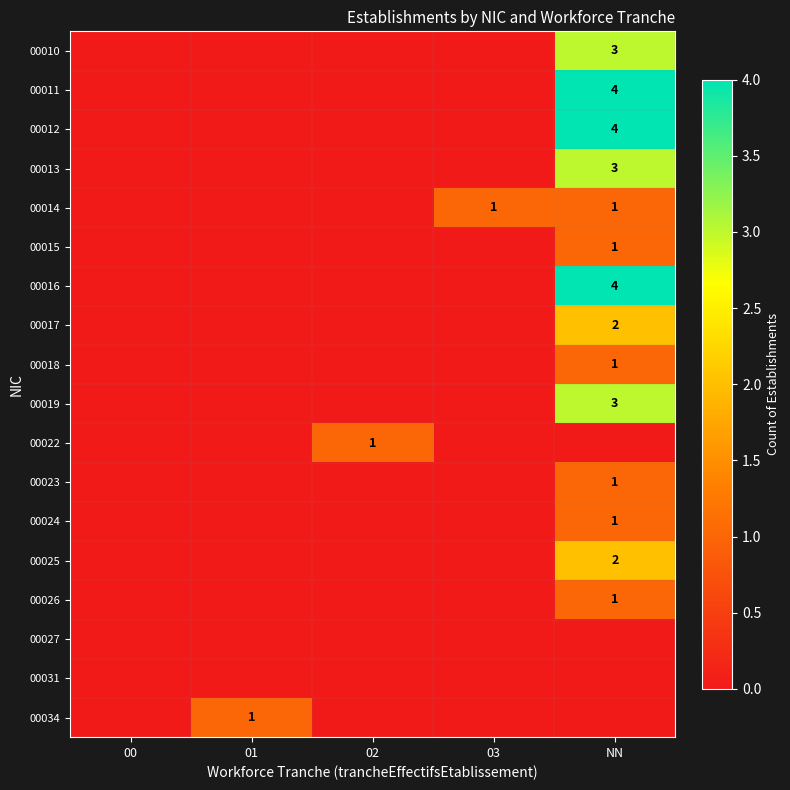

Is it true that 00018 equals 1 at NN?

True